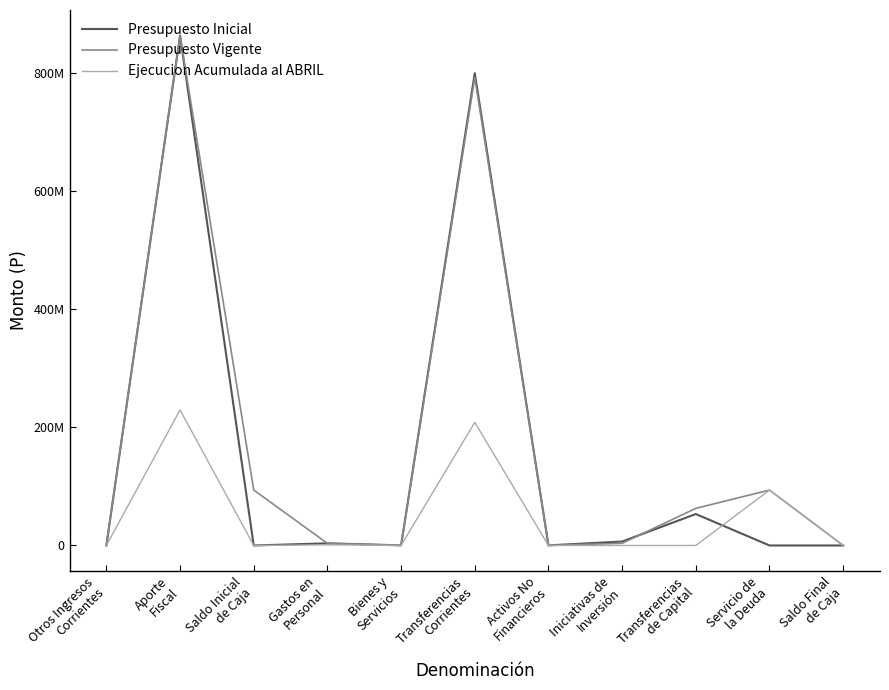

What are all the series names shown in the legend?

Presupuesto Inicial, Presupuesto Vigente, Ejecucion Acumulada al ABRIL